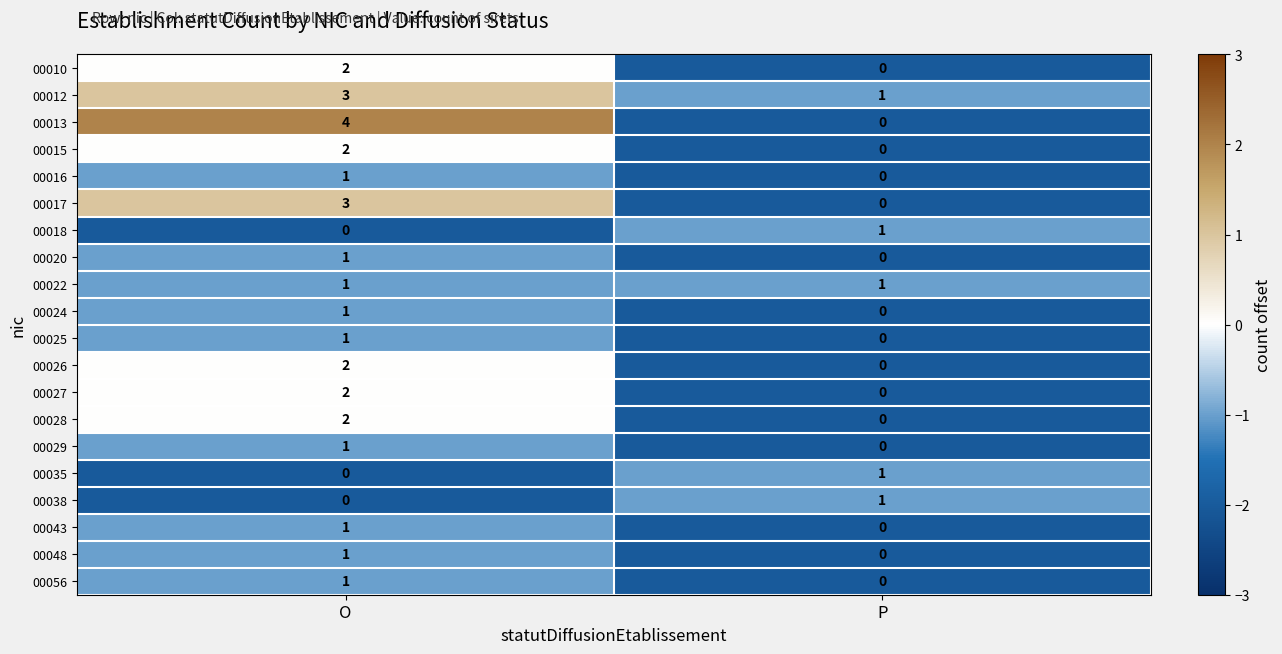

What is the maximum value for 00017?

3